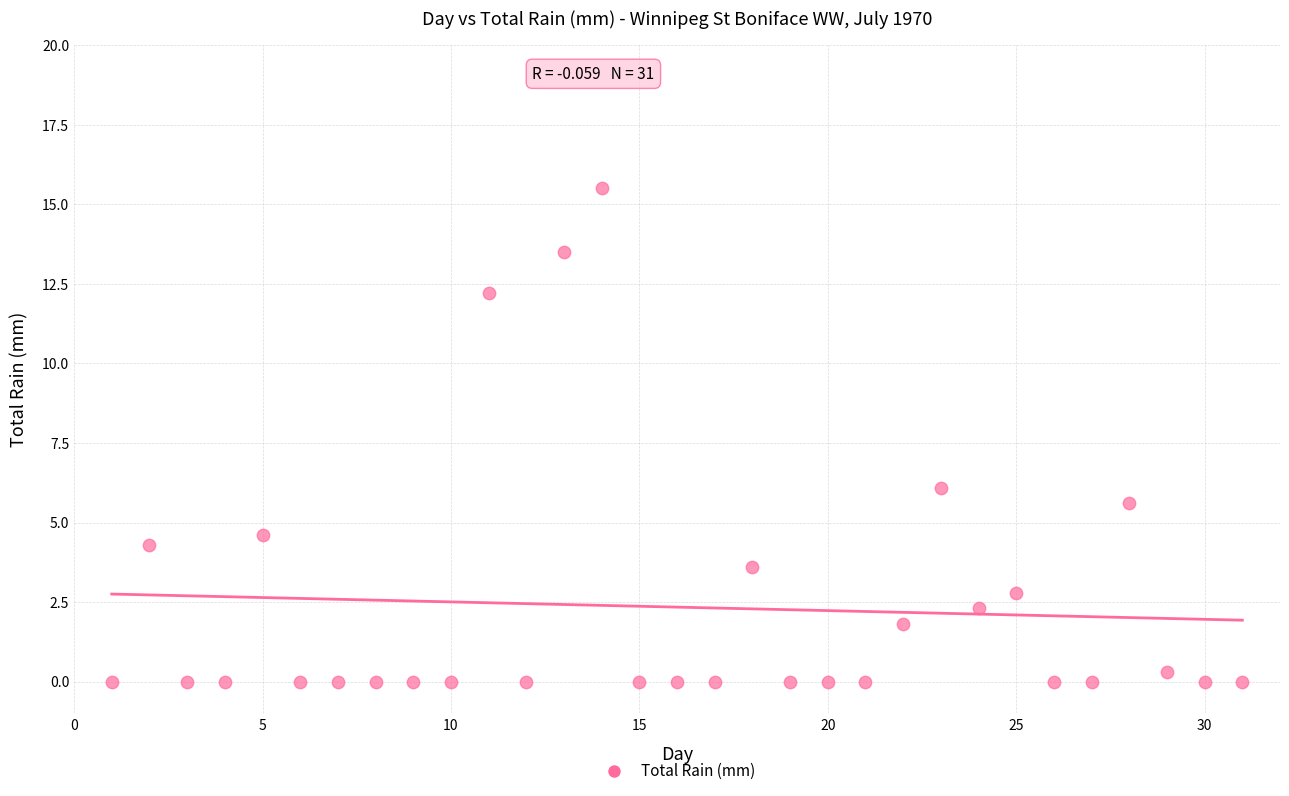

What Y value in the scatter plot is closest to 7?

6.1